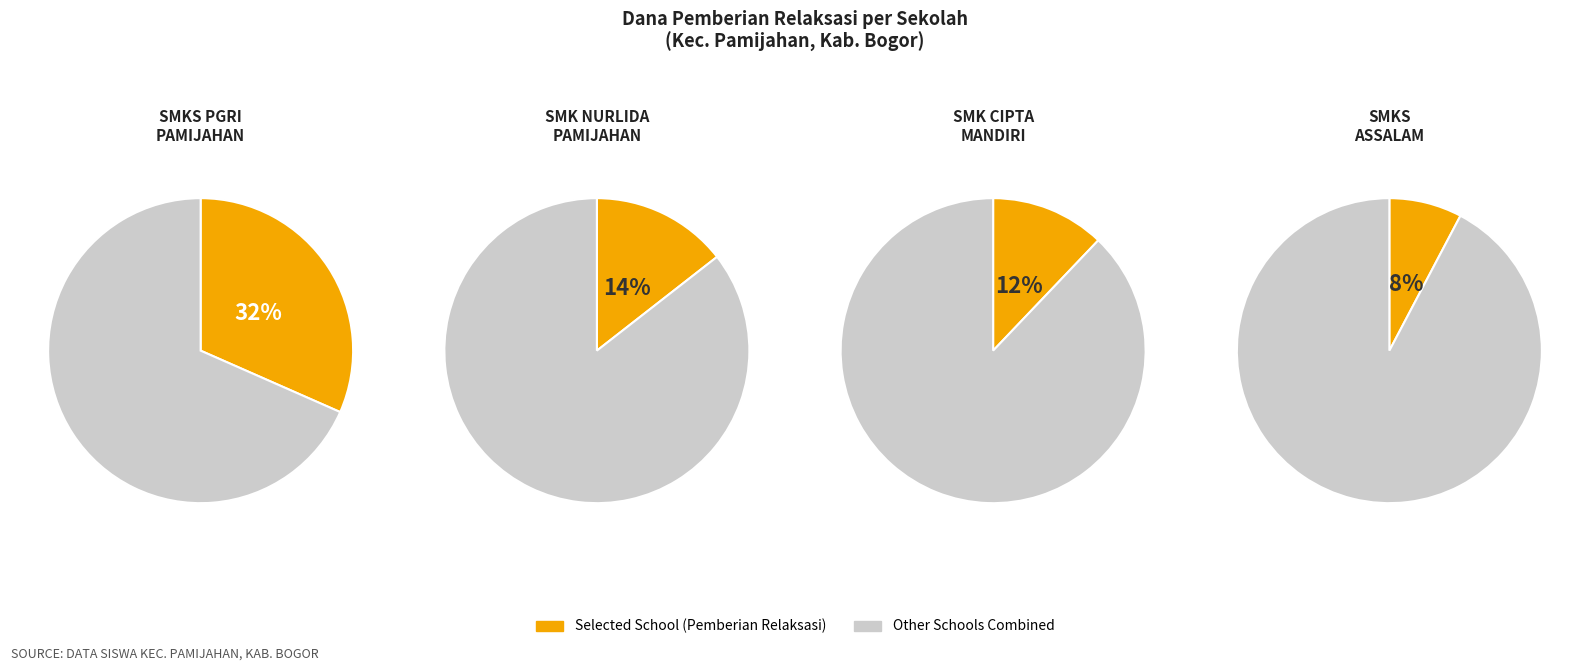

Combined, do SMK CIPTA MANDIRI and SMK 2 AL AMIN SURYADINATA account for over 50%?

No